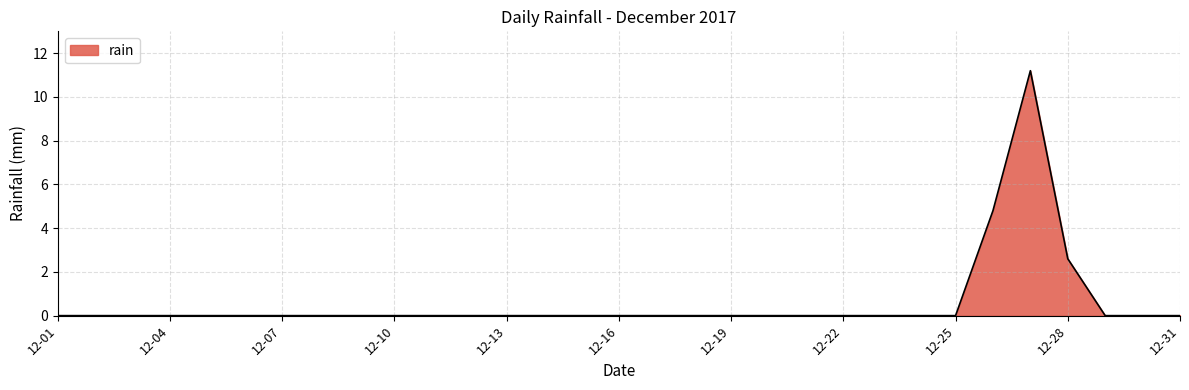

What is the greatest value displayed?

11.2